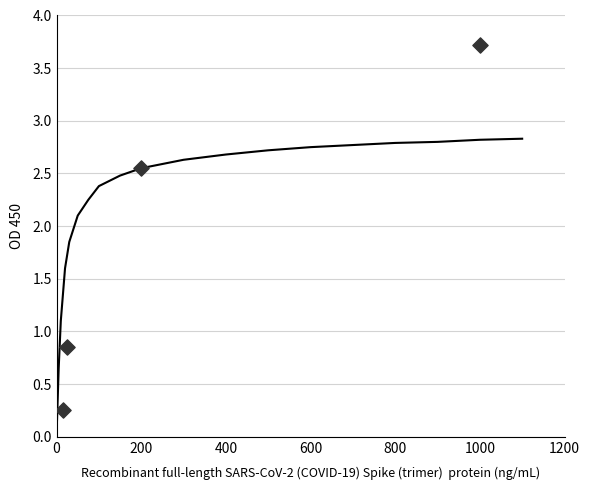

What is the average Y value?

1.8